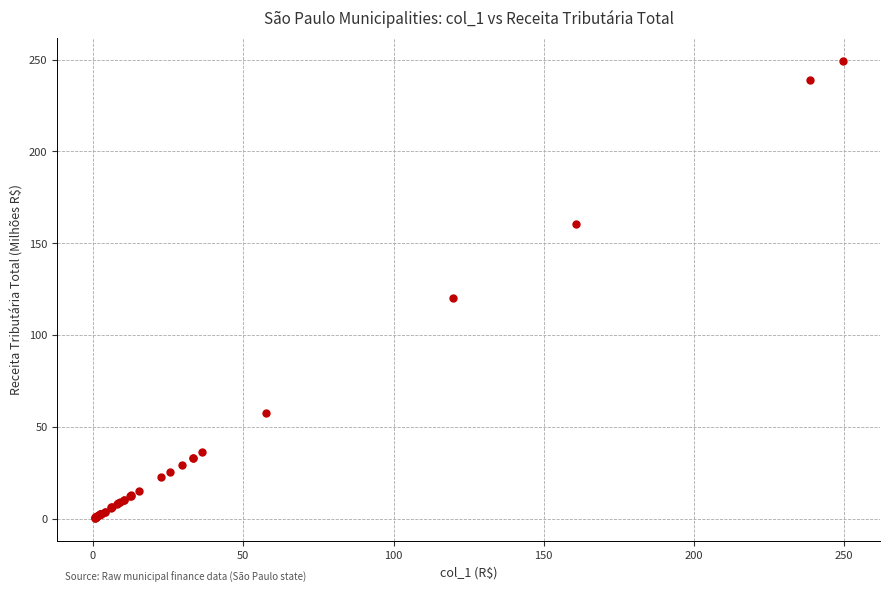

What Y value in the scatter plot is closest to 124?

119.9